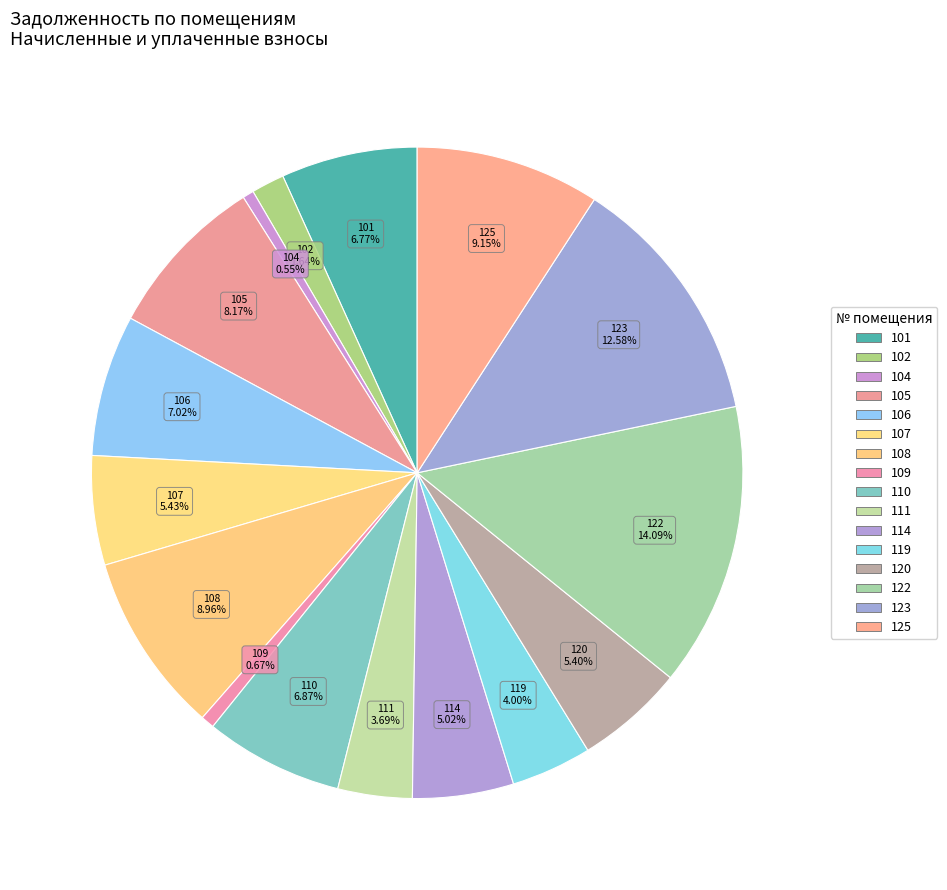

Is 105 the majority of the pie?

No